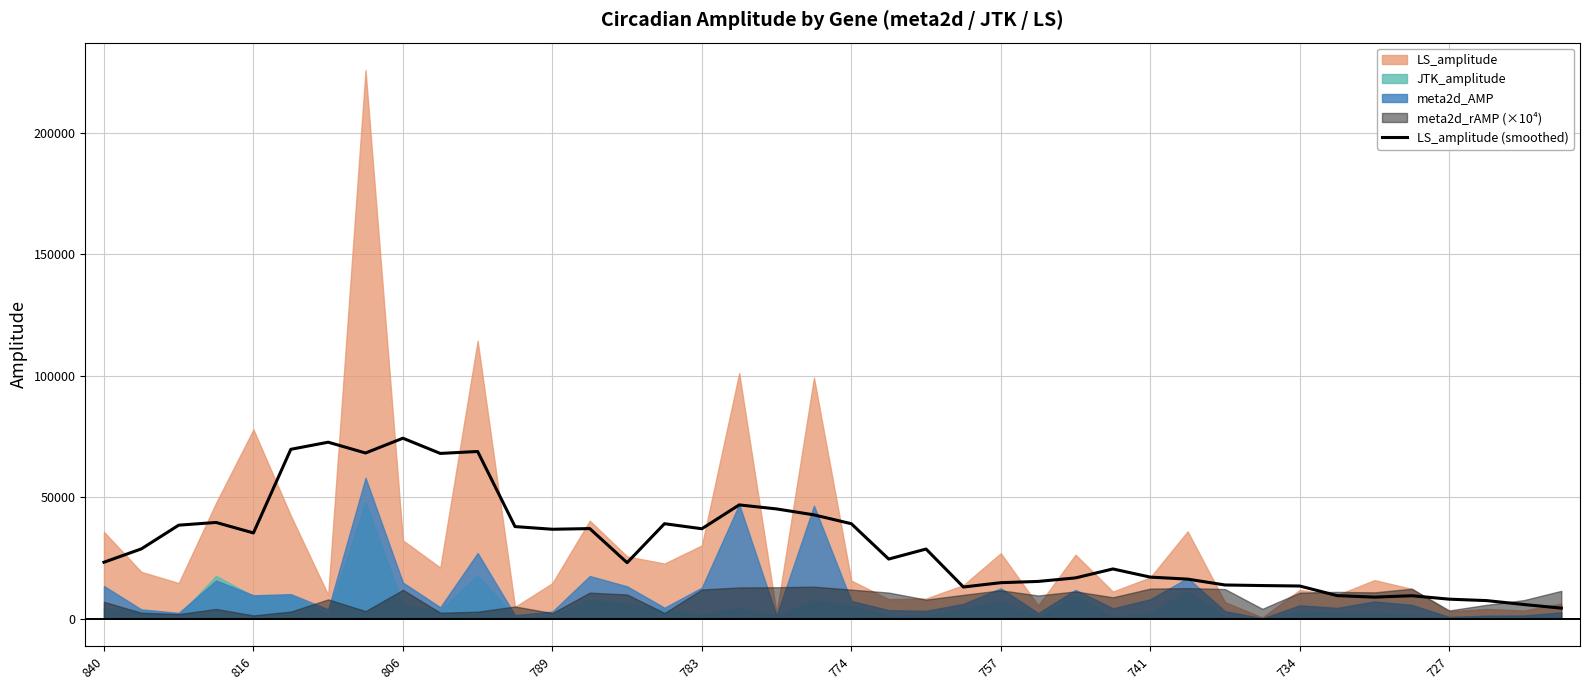

True or false: the data has more than 1 interior local peaks.

True